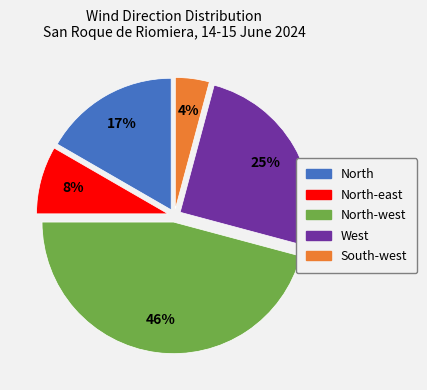

Does any single category account for the majority?

No